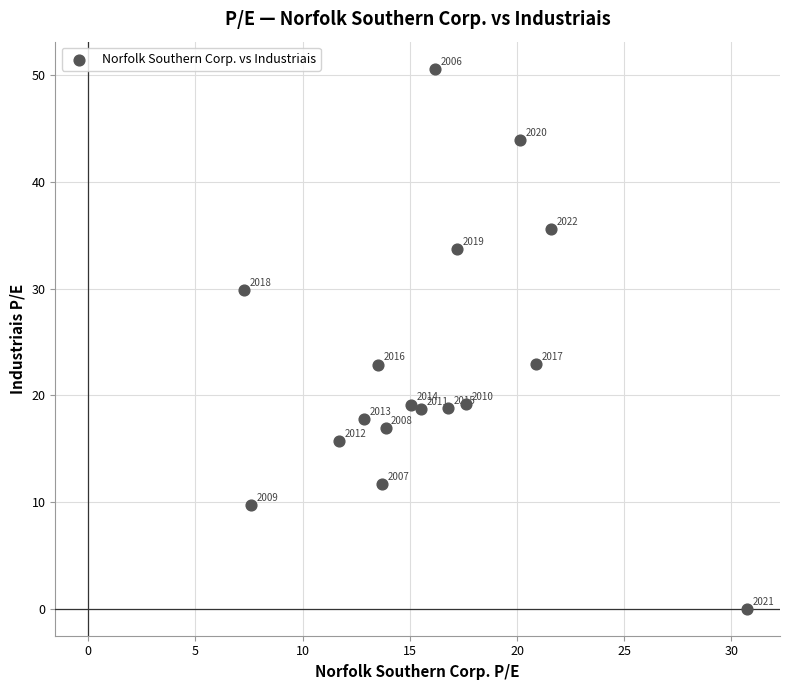

What is the range of Y values (max minus min)?

50.6